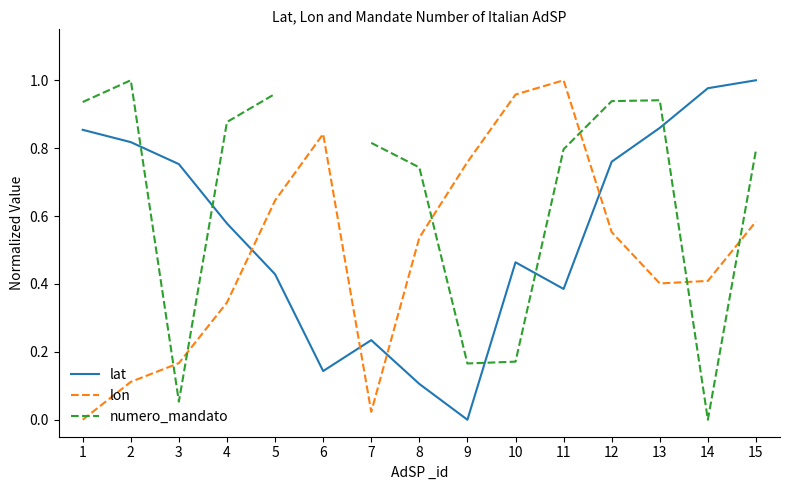

Is this an area chart (filled region under the line)?

No